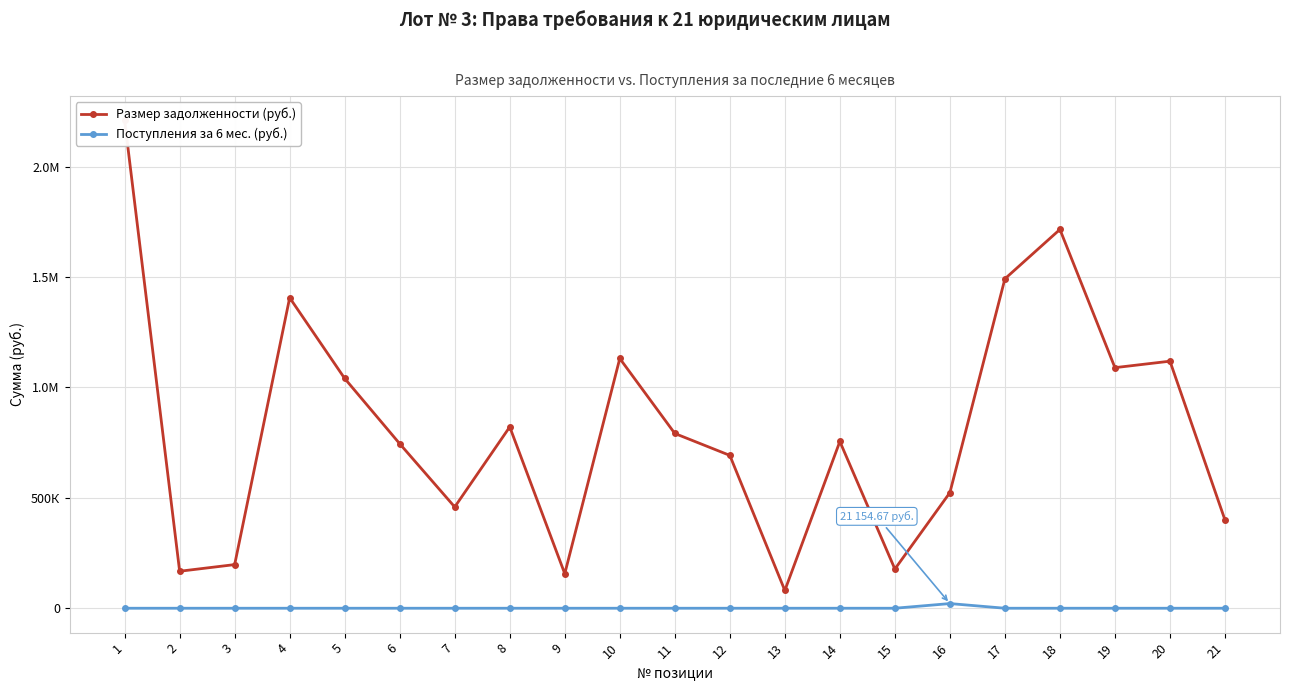

What are all the series names shown in the legend?

Размер задолженности (руб.), Поступления за 6 мес. (руб.)